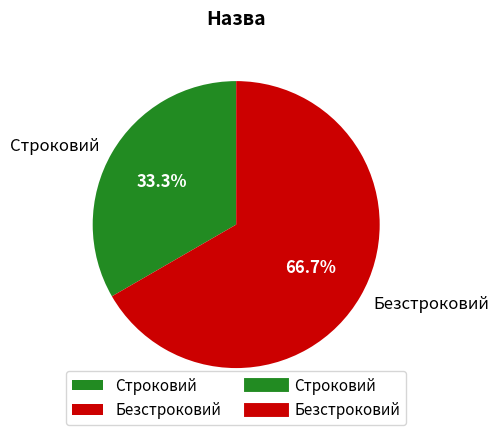

To the nearest percent, what is the combined percentage of Безстроковий and Строковий?

100%